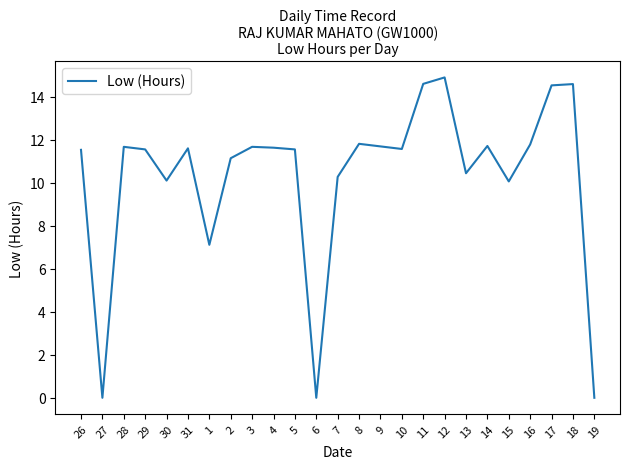

What is the change in value from 31 to 12?

+3.3